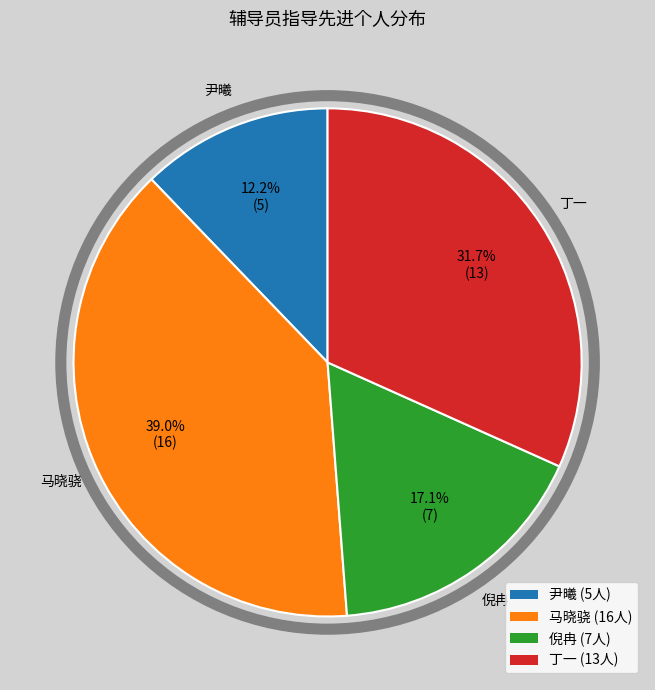

To the nearest percent, what is the difference between the 倪冉 and 尹曦 slice percentages?

5%